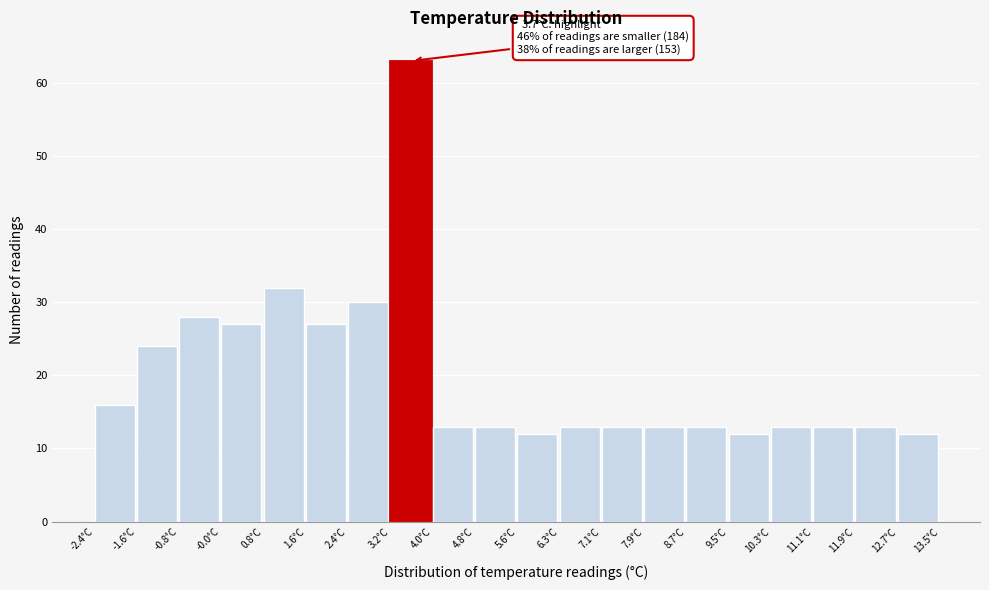

Over which range of the x-axis is the bar tallest?

3.2 to 4.0